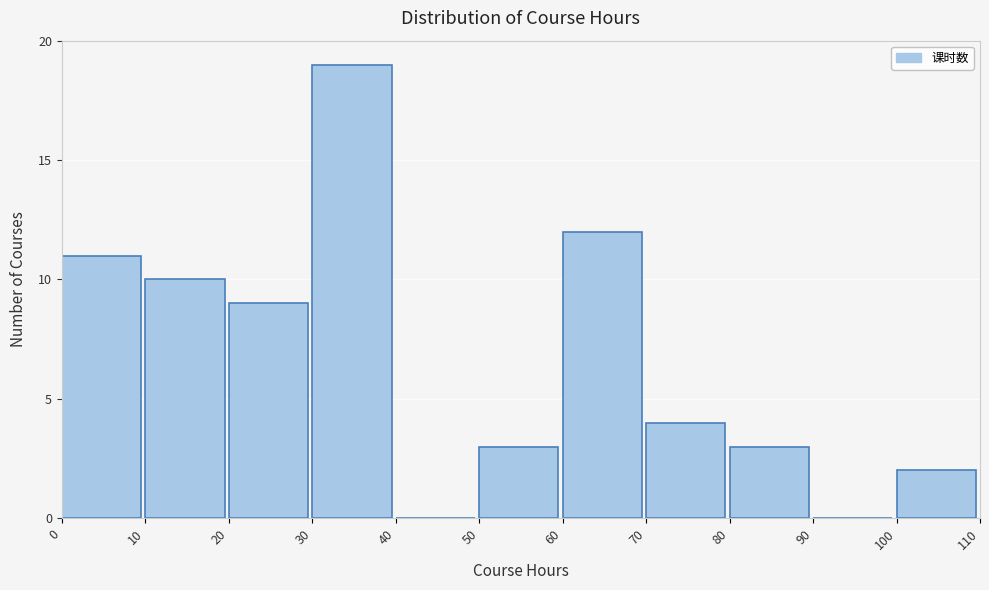

Reading left to right, transcribe this chart: for each bar, give the range it covers on the x-axis and its height. The values are not printed on the chart, so give them approximately, as read against the axis.

0 to 10: 11
10 to 20: 10
20 to 30: 9
30 to 40: 19
40 to 50: 0
50 to 60: 3
60 to 70: 12
70 to 80: 4
80 to 90: 3
90 to 100: 0
100 to 110: 2